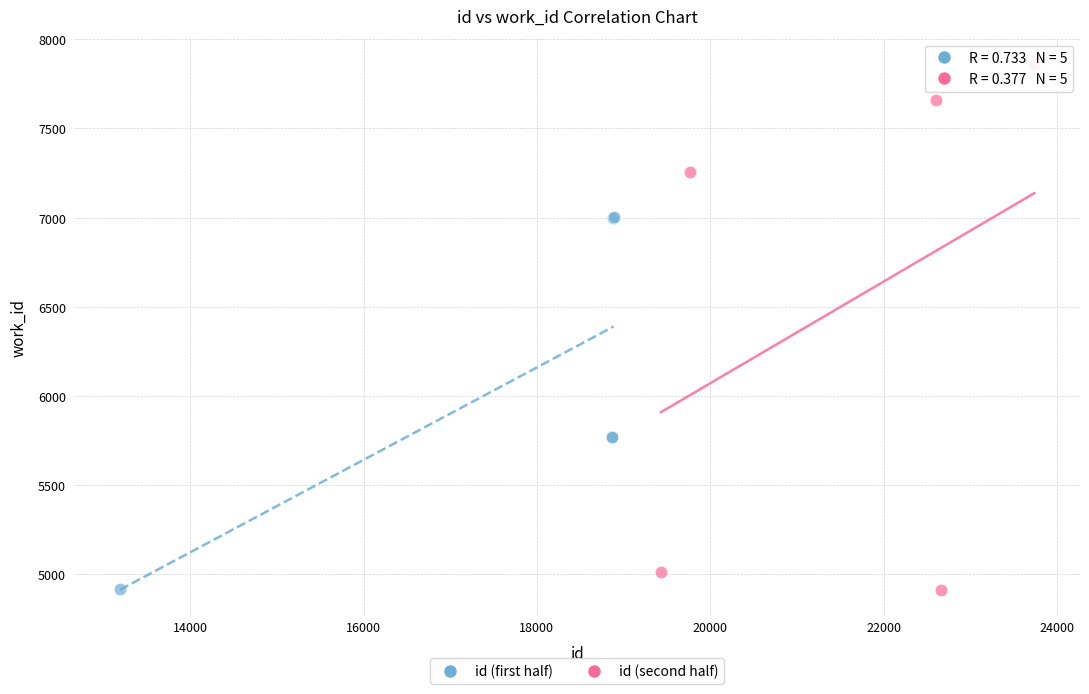

Which series contains the highest Y value?

id (second half)